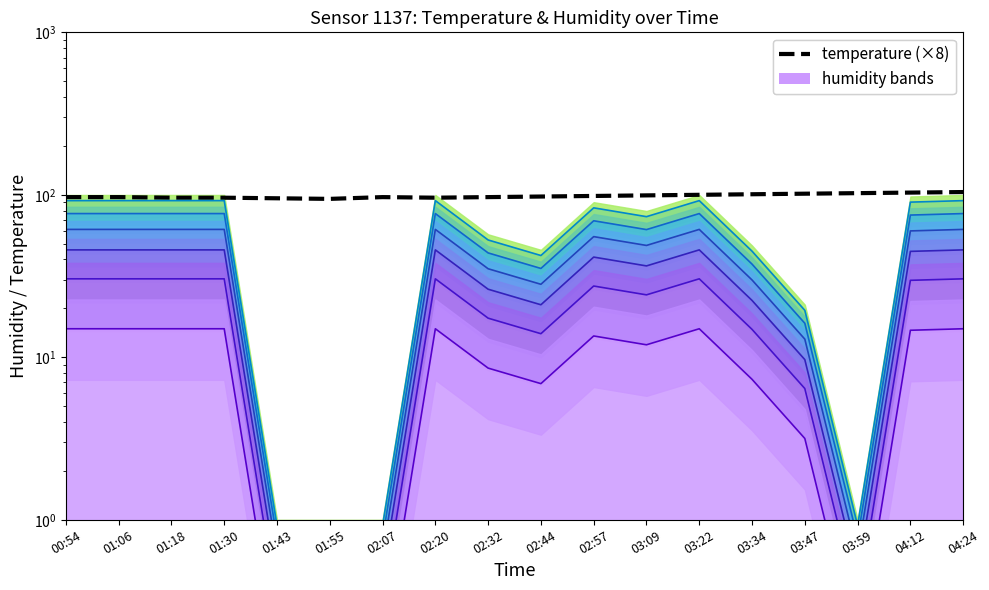

How many categories are shown in the chart?

18